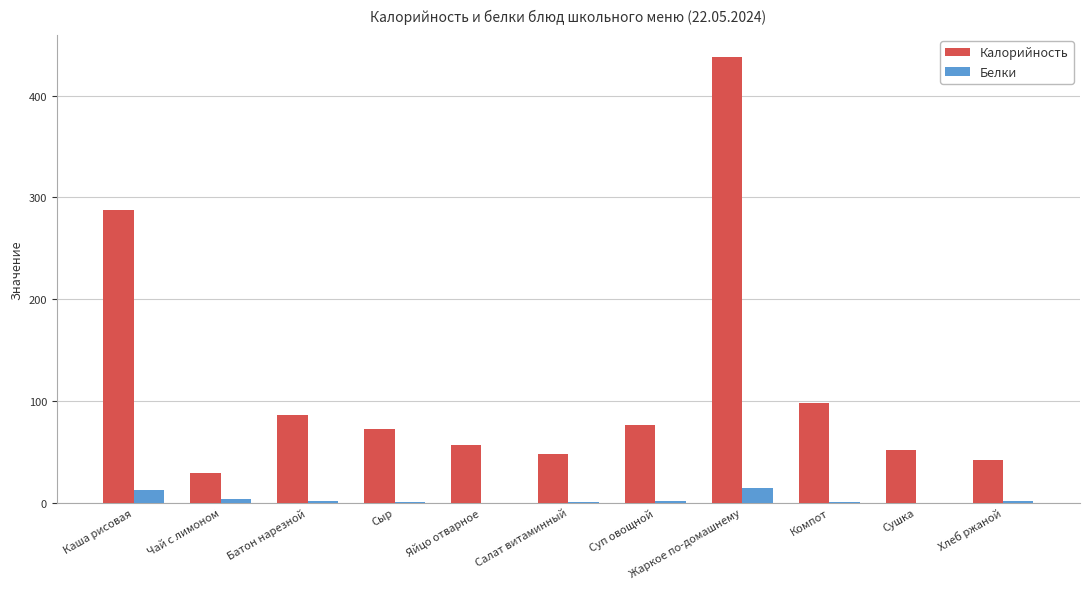

True or false: Калорийность has a value of 26.1 at Хлеб ржаной.

False